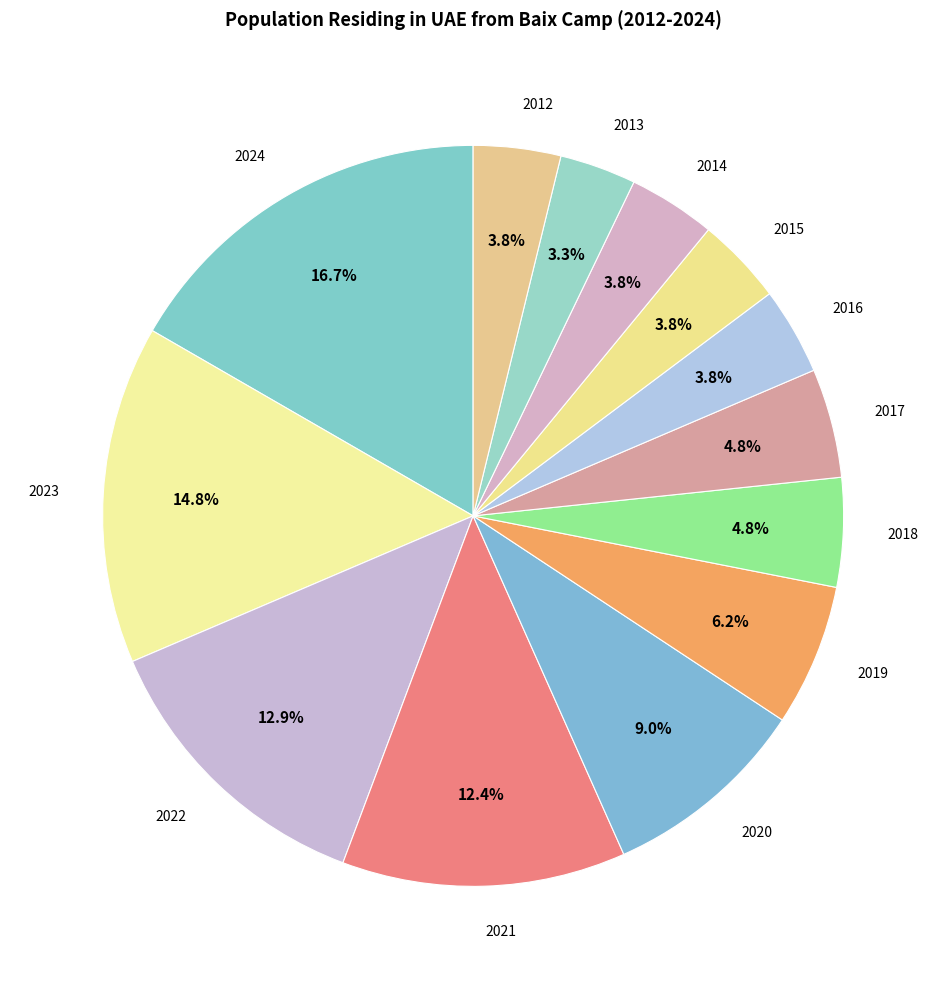

To the nearest percent, what is the average slice percentage?

8%